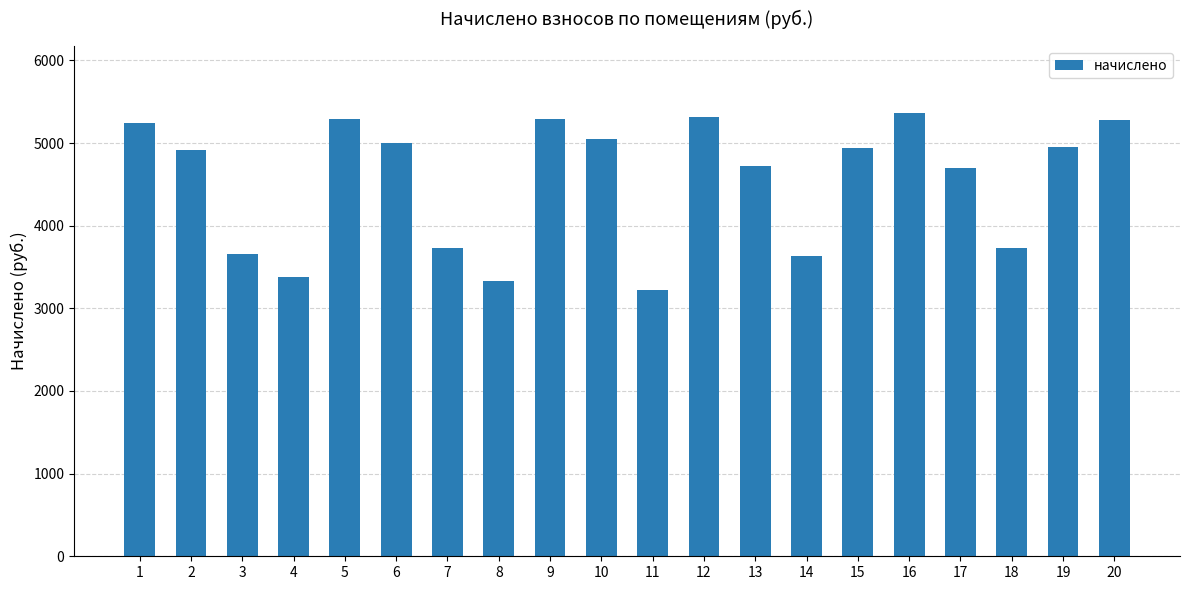

What is the difference between the second highest and second lowest values?

1981.4